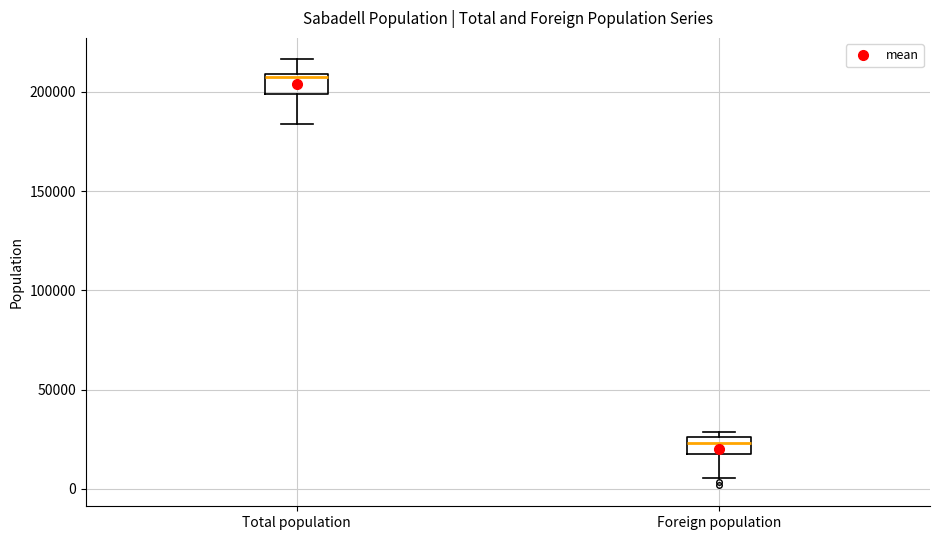

Which box has the highest median line?

Total population